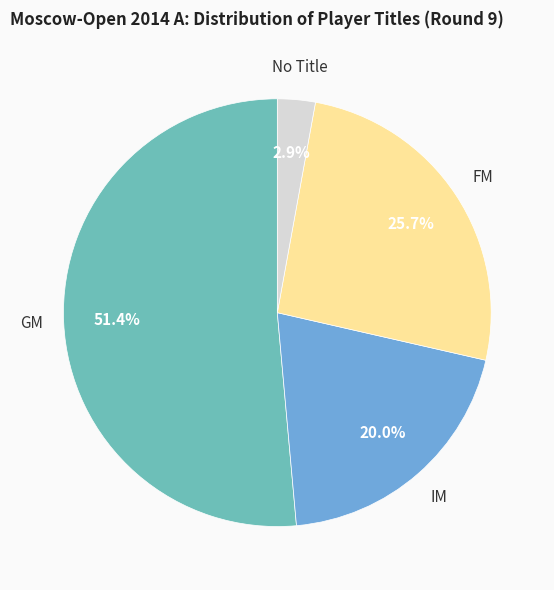

Does any single category account for the majority?

Yes